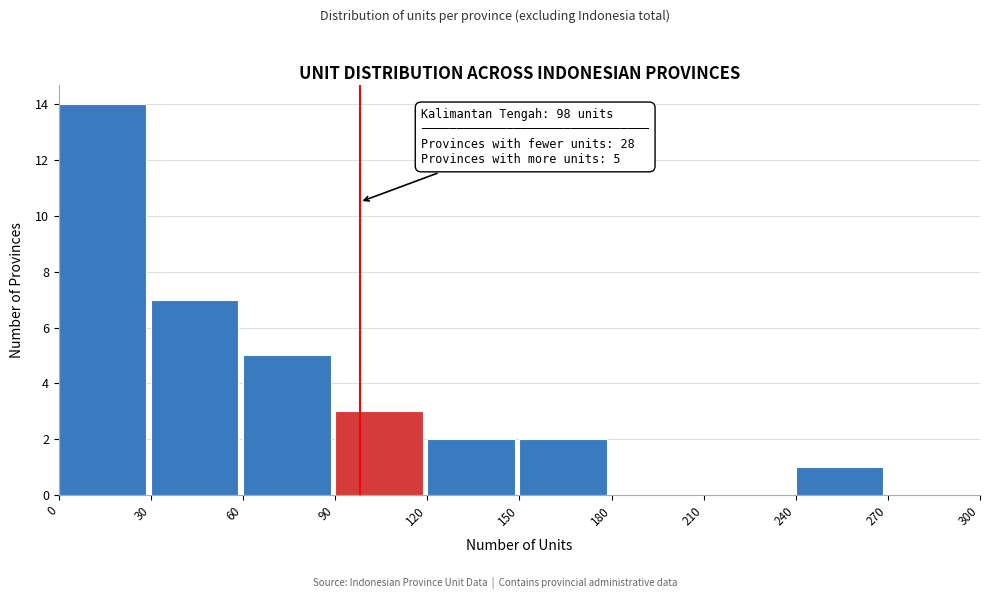

Which range on the x-axis has the tallest bar?

0 to 30